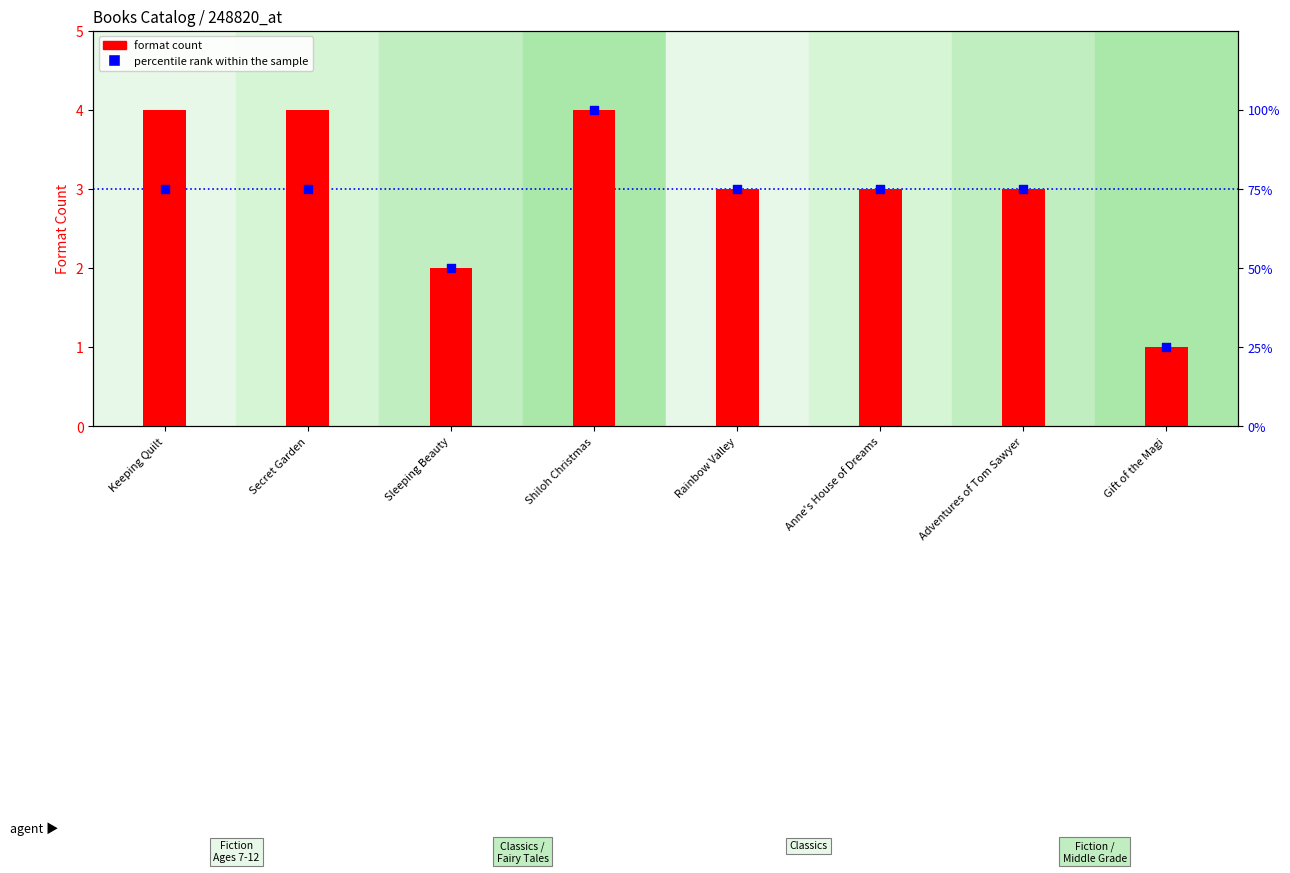

At how many categories does at least one series exceed 11?

8